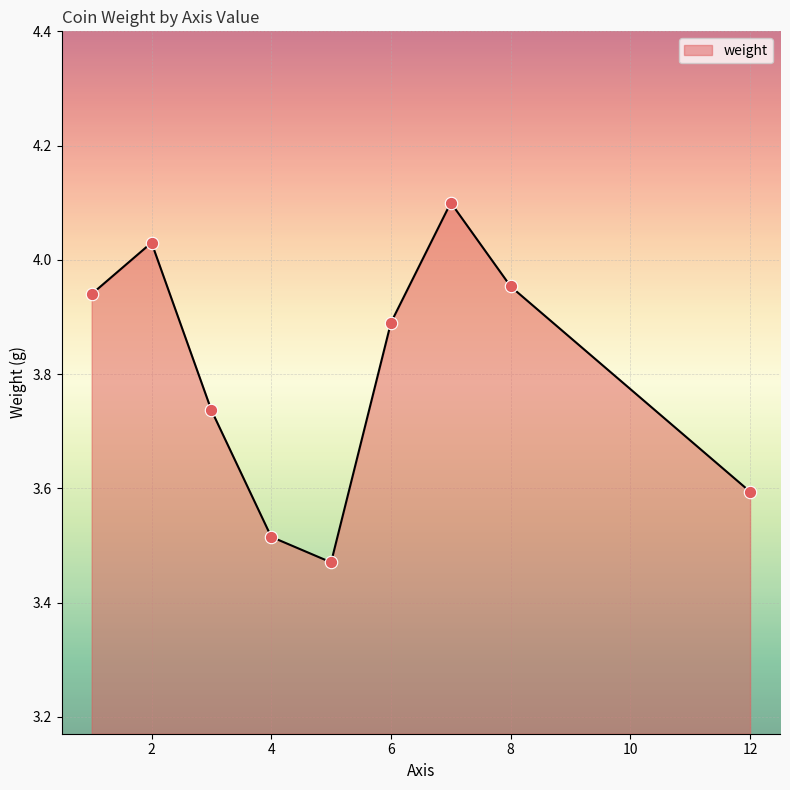

What is the difference between the maximum and minimum values?

0.6